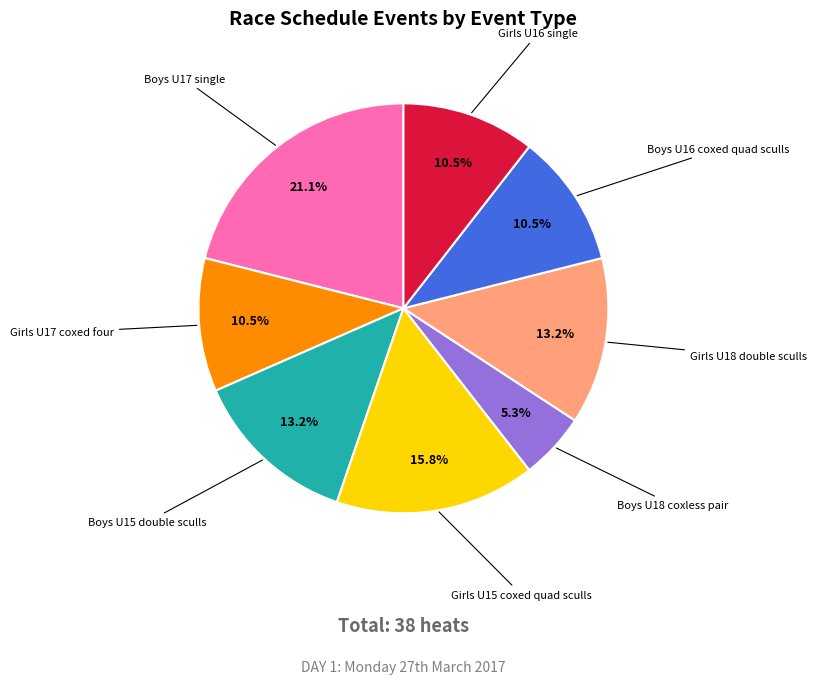

How many slices are in this pie chart?

8